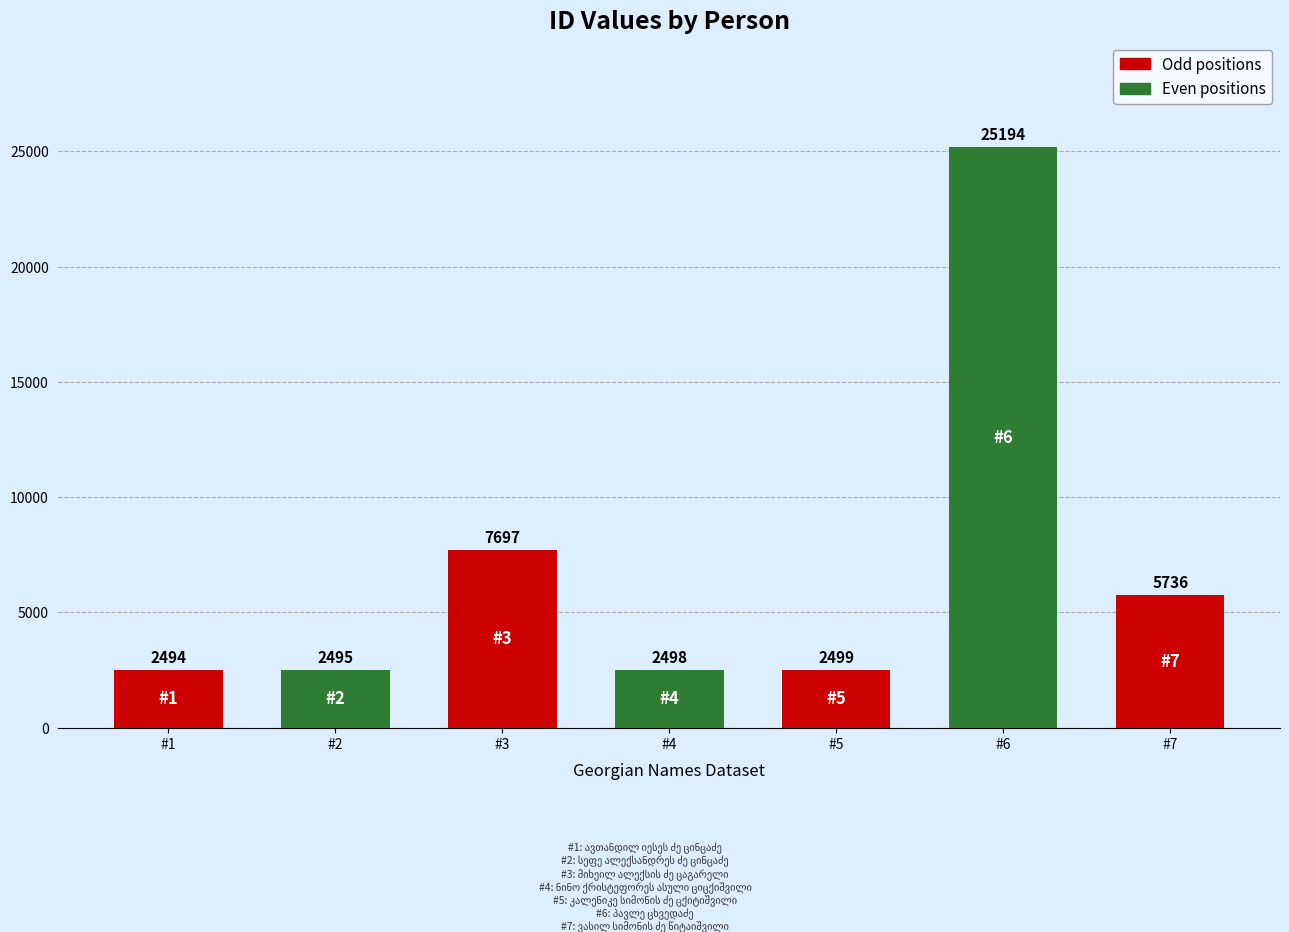

What is the value of the 4th bar from the left?

2498